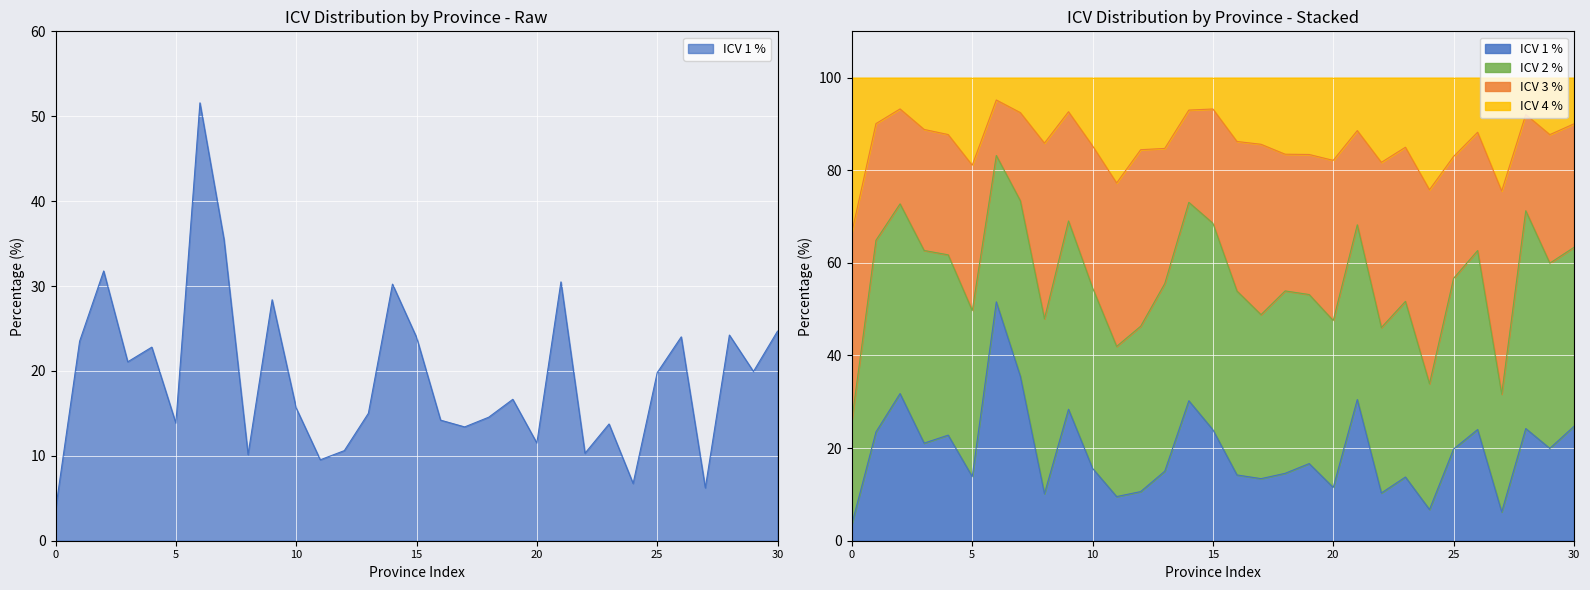

At which label does ICV 4 % first exceed 85?

AZUA